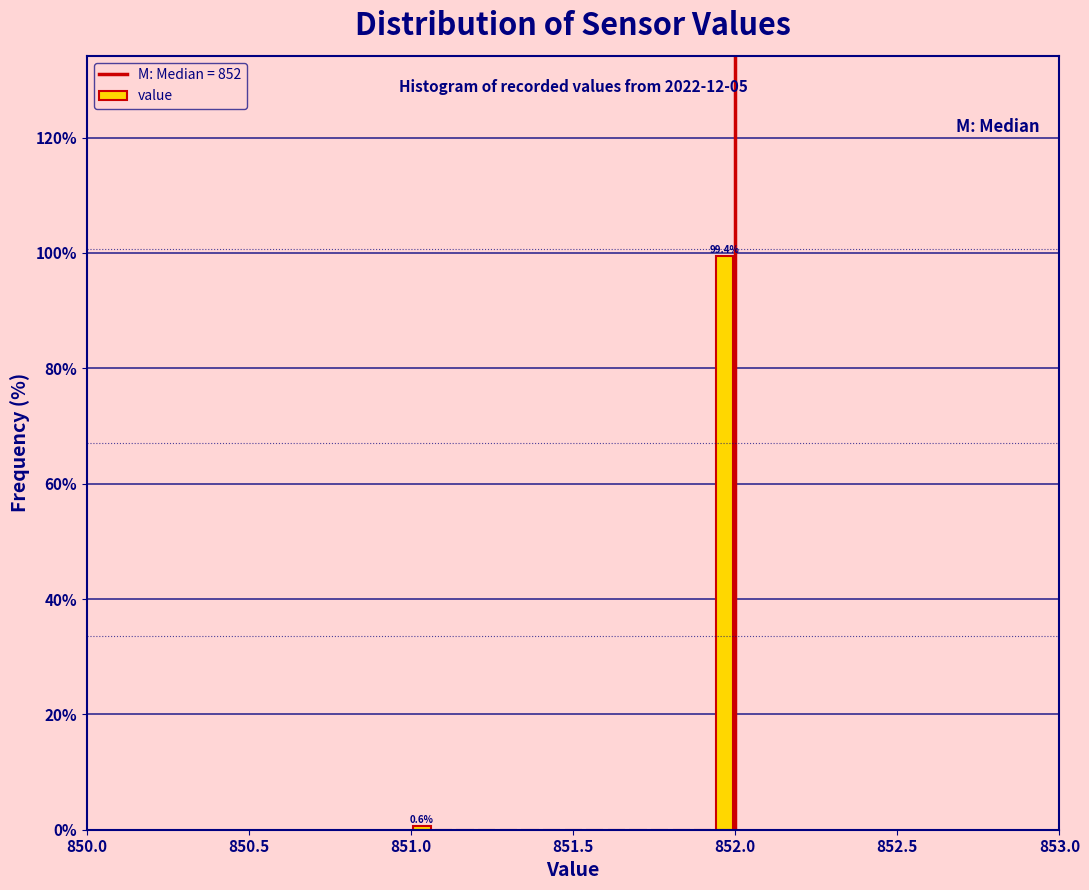

Read against the x-axis, roughly where is the centre of the tallest bar?

851.95